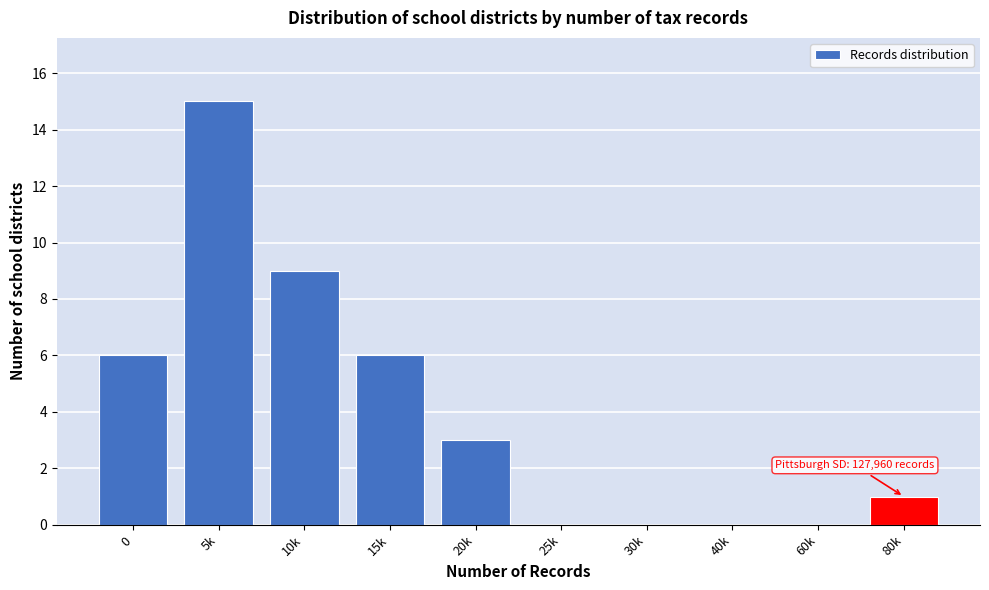

Reading right to left, transcribe all the data shown in this chart.

80k=1	60k=0	40k=0	30k=0	25k=0	20k=3	15k=6	10k=9	5k=15	0=6